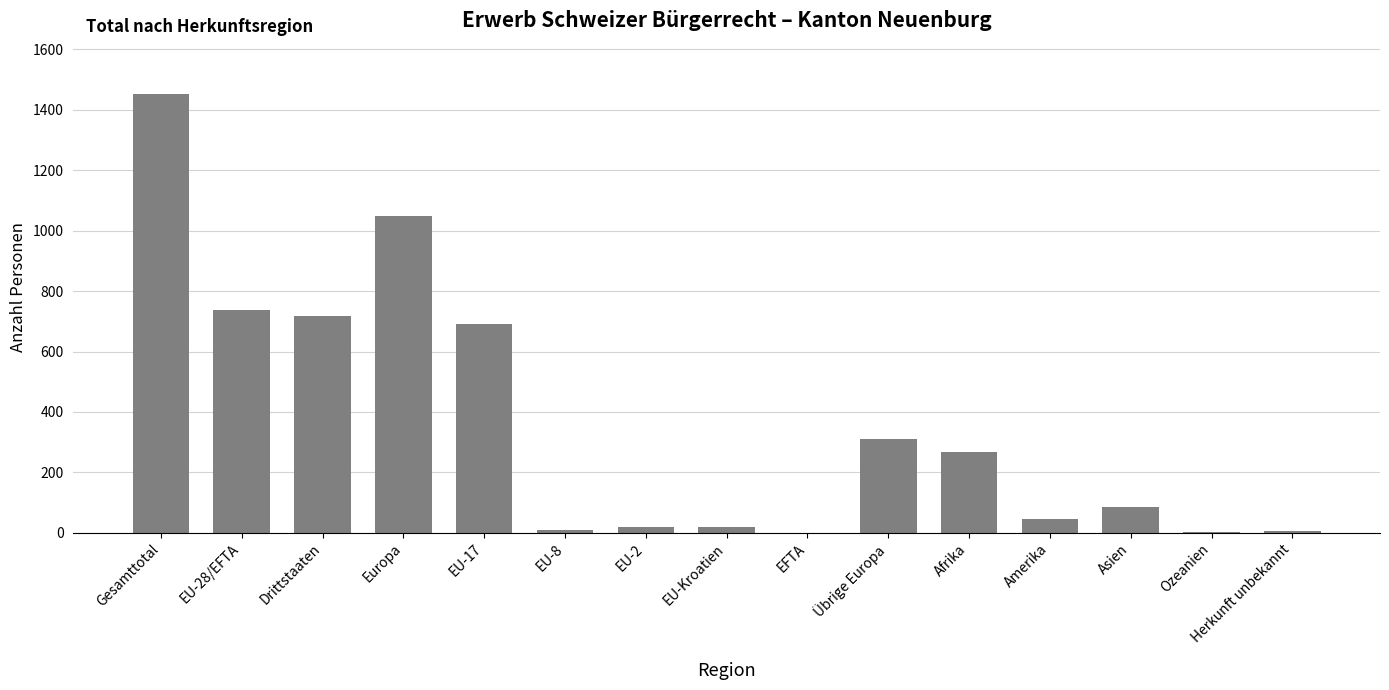

What is the approximate value at Asien, to the nearest 100?

100